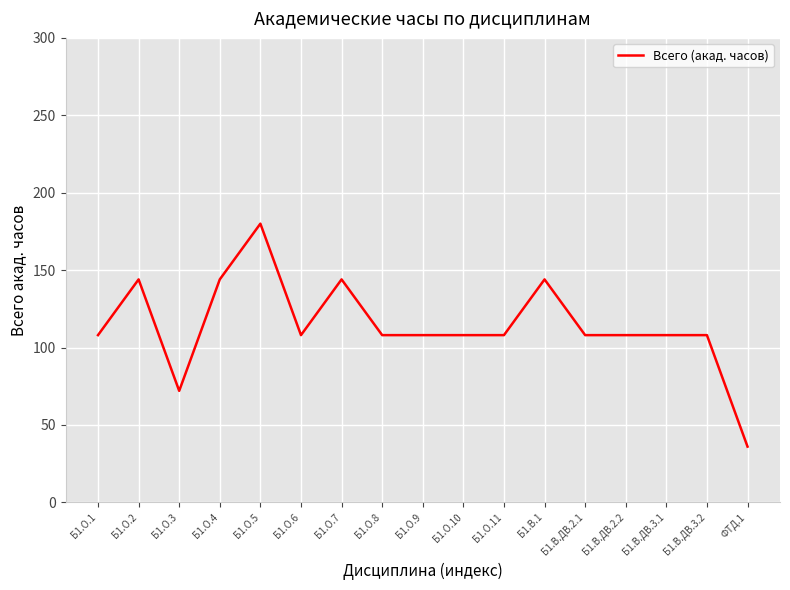

The value at Б1.О.9 is 177. True or false?

False